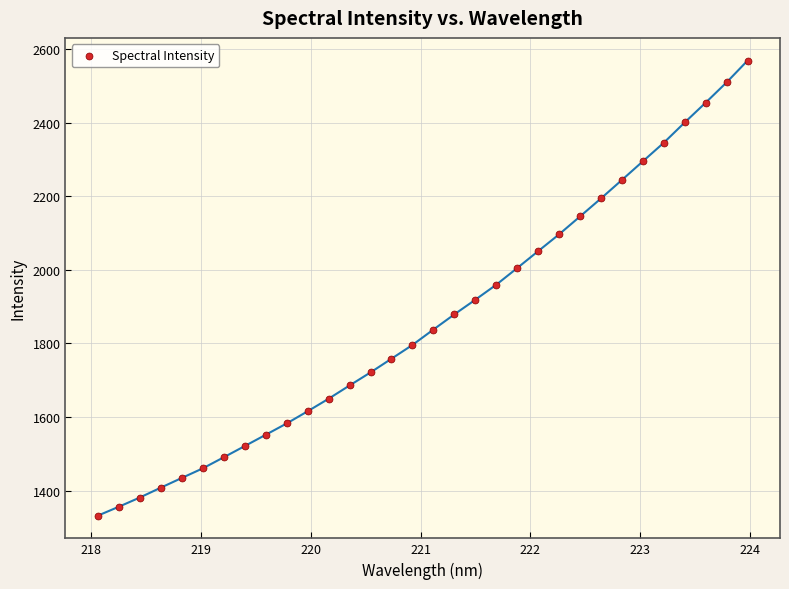

What is the range of Y values (max minus min)?

1235.7